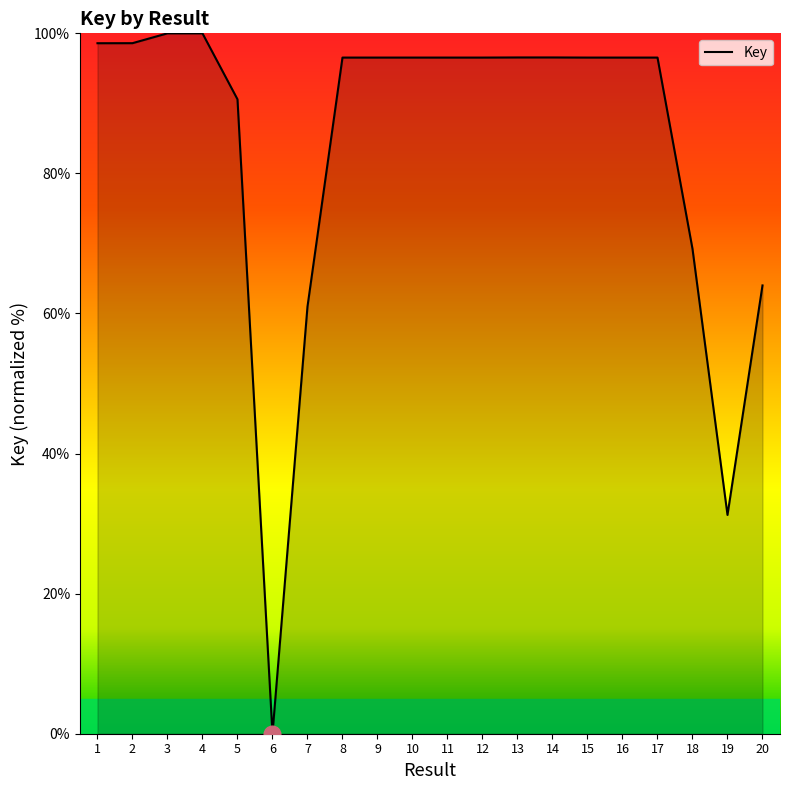

At which category does the chart reach its minimum across all series?

6